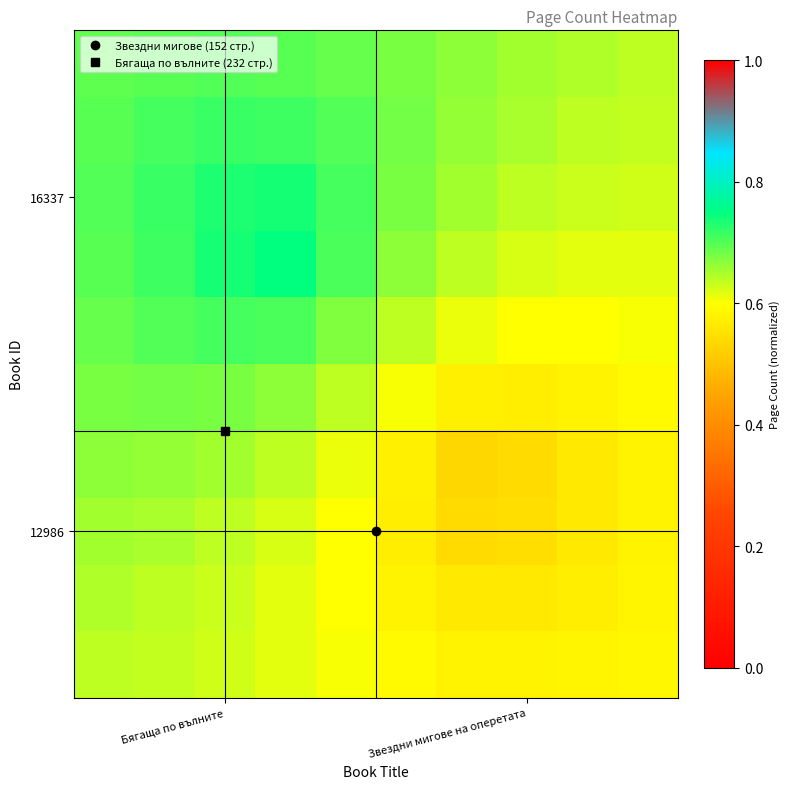

How many series are shown in this chart?

10